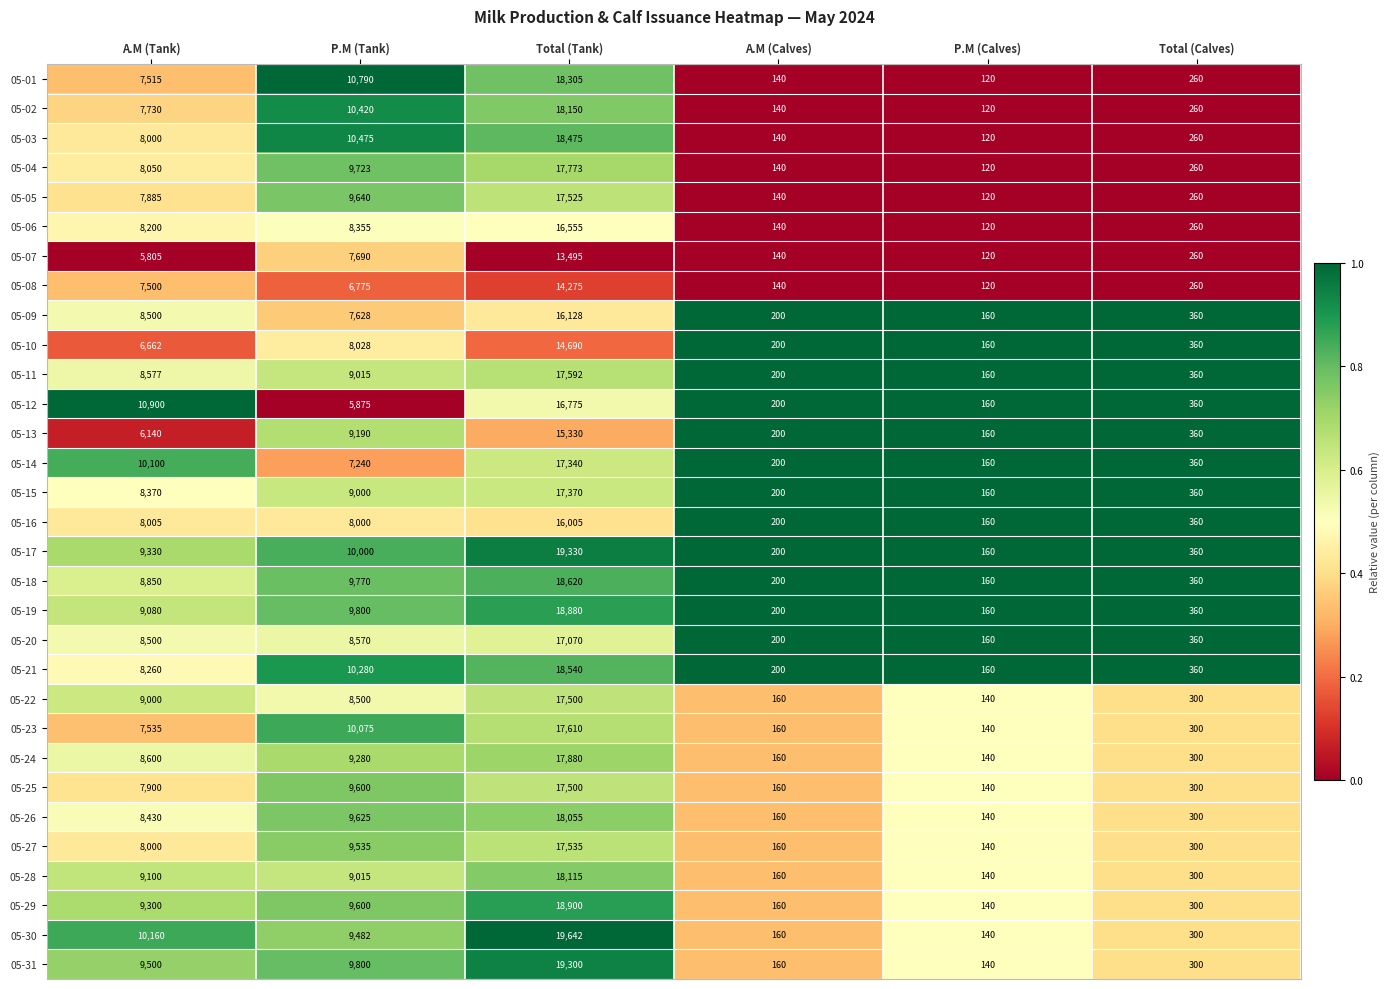

How many distinct data groups are displayed?

31